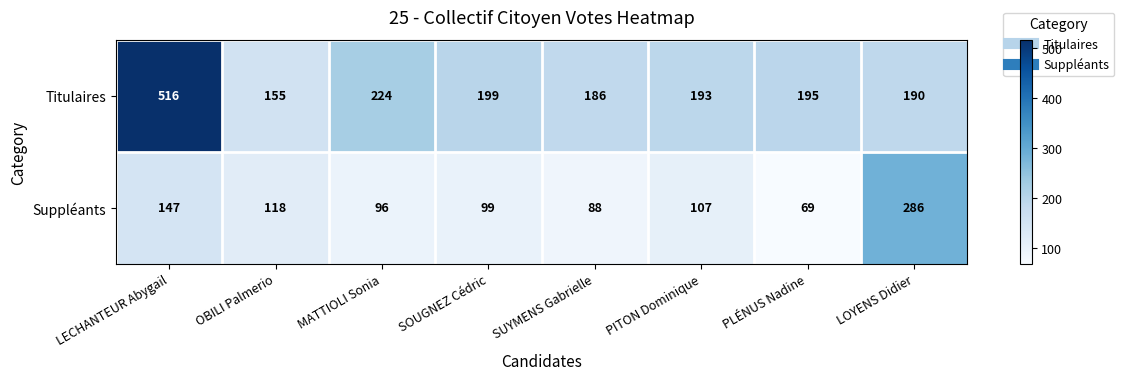

At which category does the chart reach its peak across all series?

LECHANTEUR Abygail